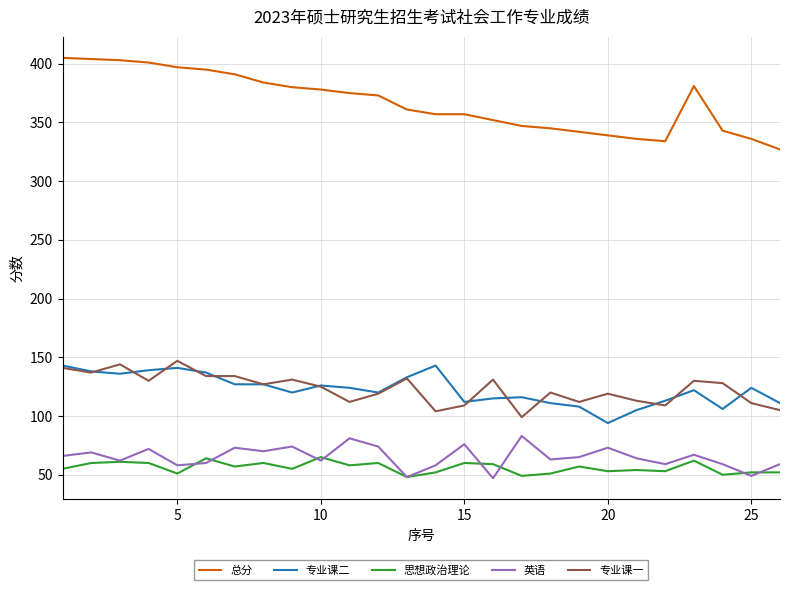

Which series has the largest total across all categories?

总分